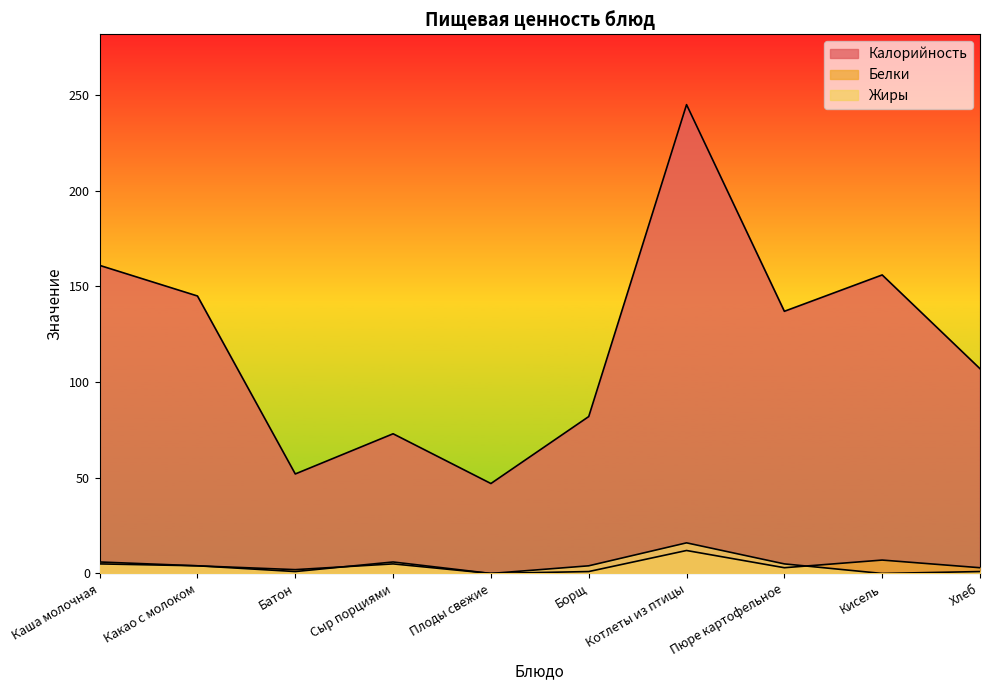

At which category does Жиры reach its first local valley?

Батон